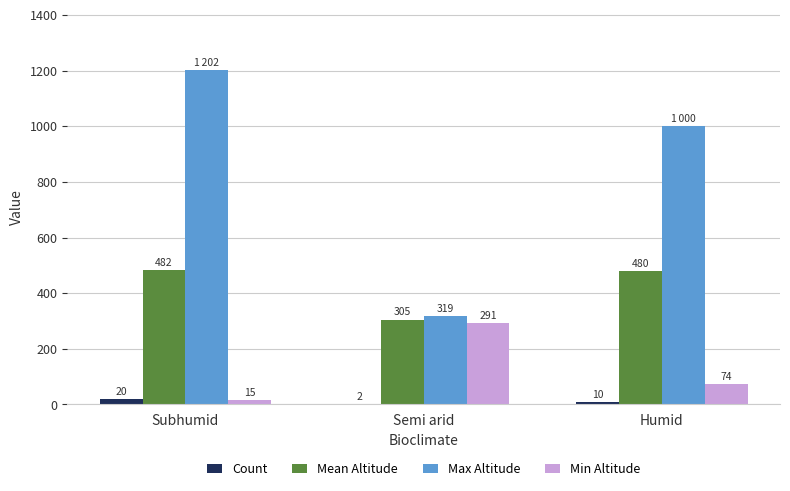

True or false: Mean Altitude has a value of 202 at Subhumid.

False